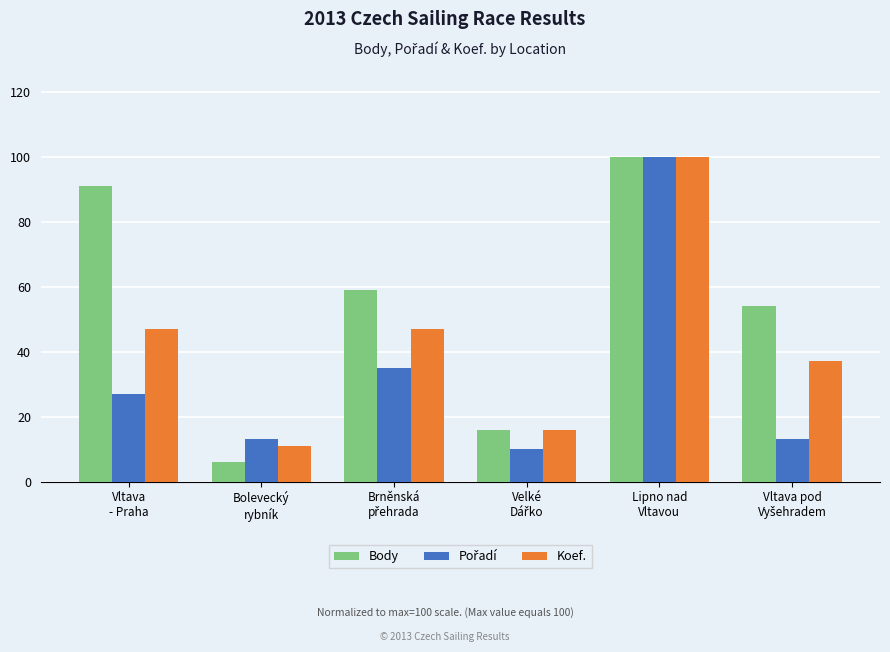

At which category is the sum across all series the highest?

Lipno nad
Vltavou